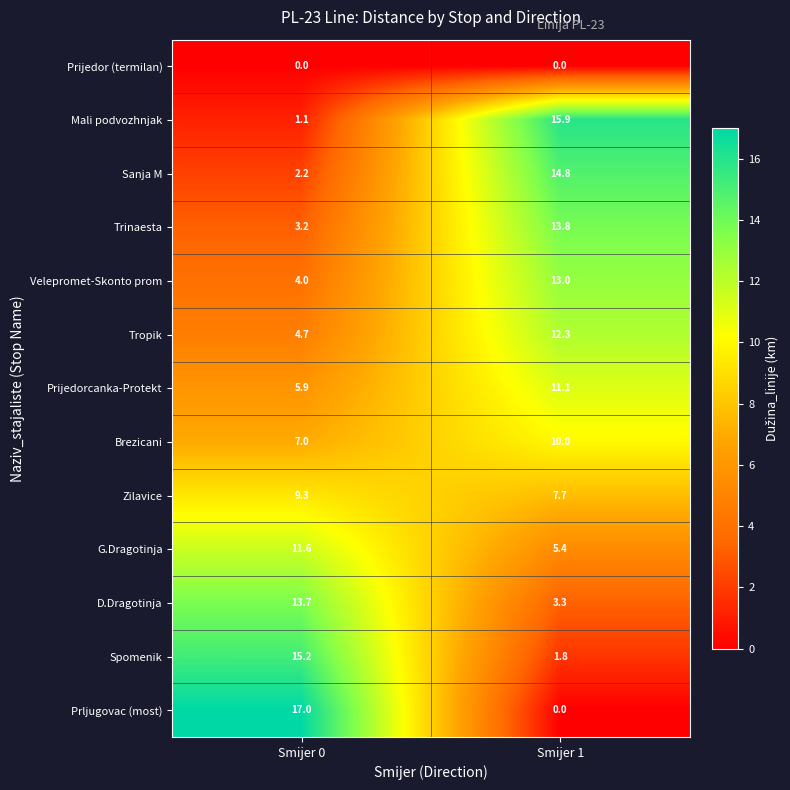

The value of Prijedor (termilan) at Smijer 1 is 0.0. True or false?

True